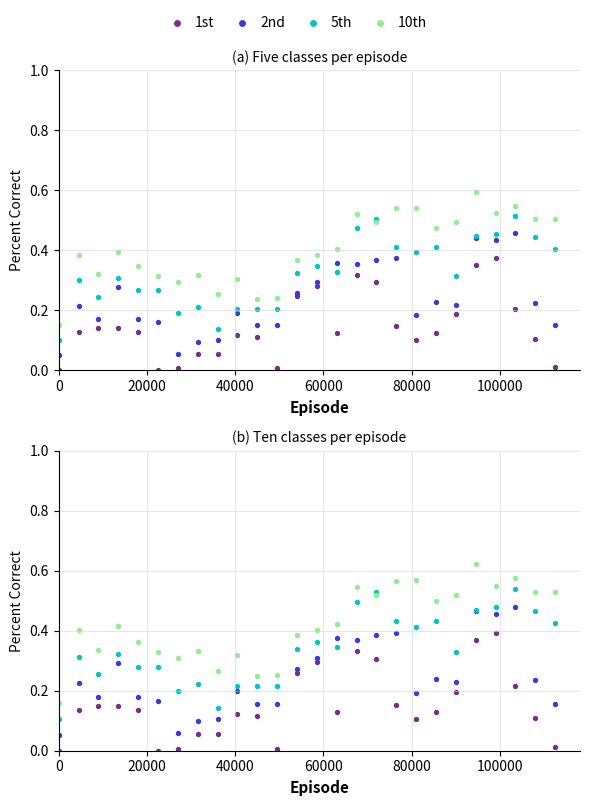

Which series reaches the maximum Y coordinate?

10th